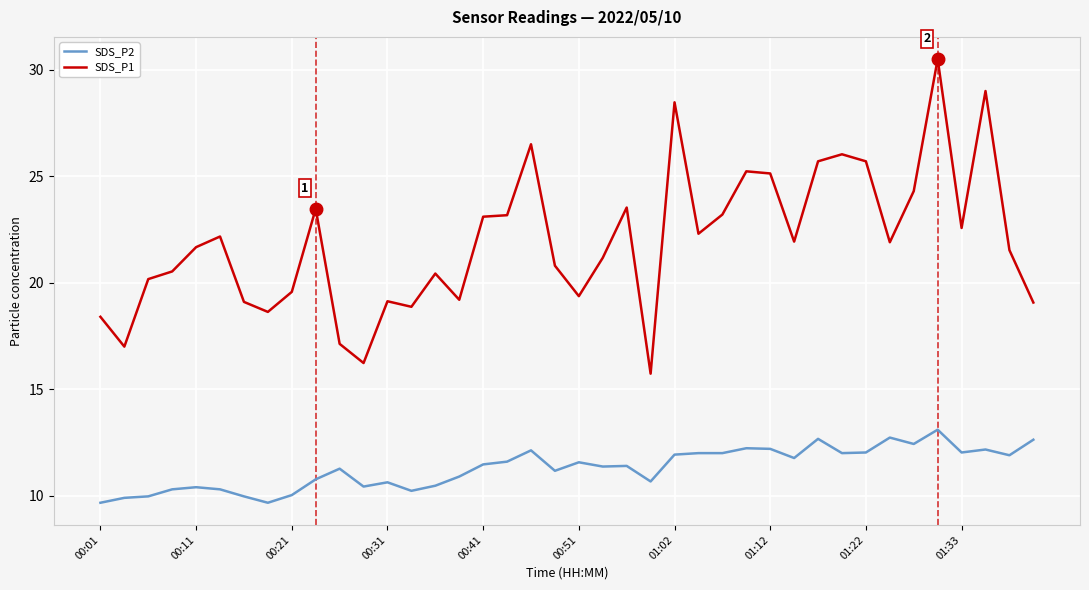

What is the difference between the maximum and minimum values in the SDS_P2 series?

3.4